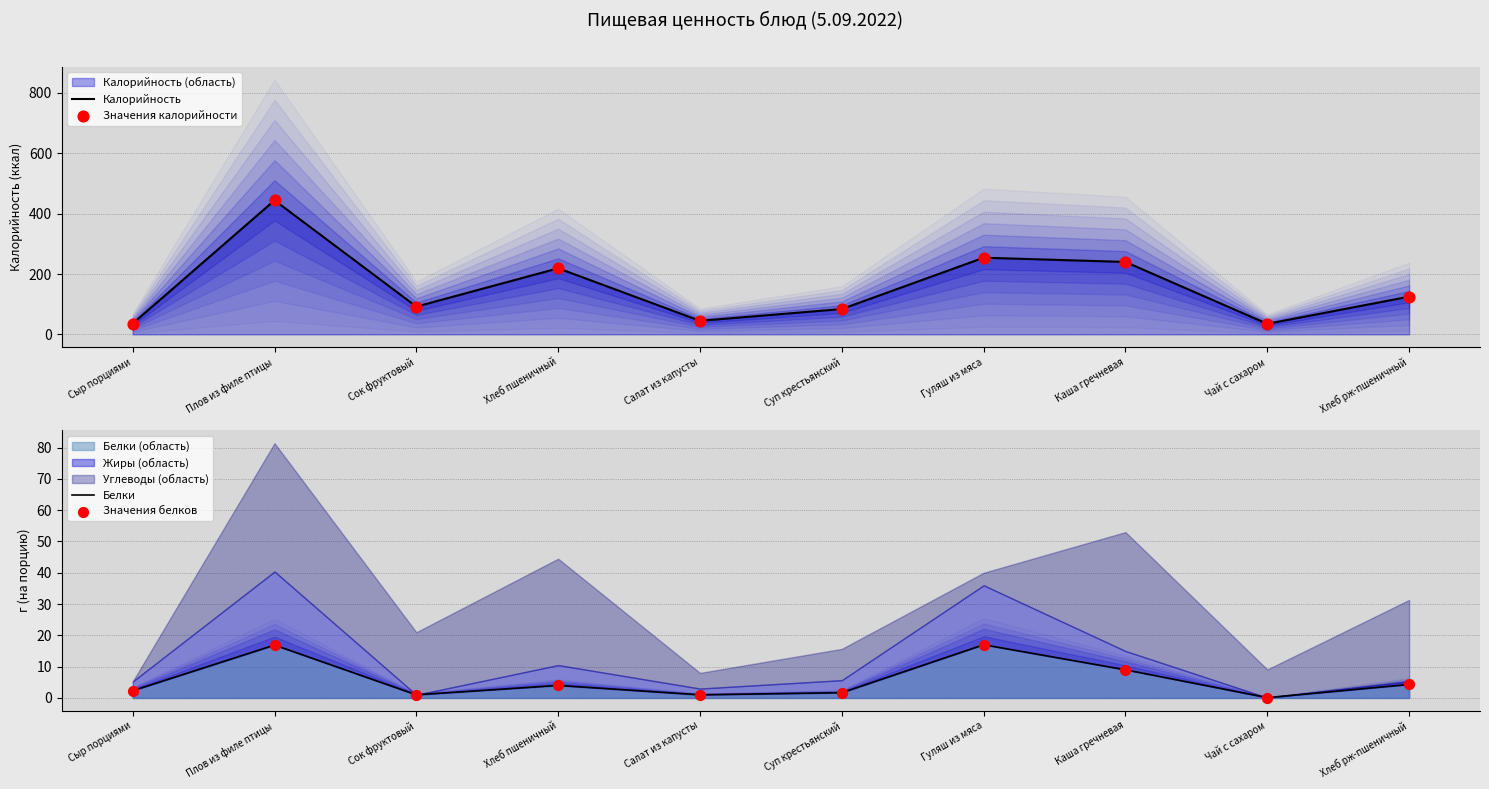

Which series contains the highest Y value?

Калорийность